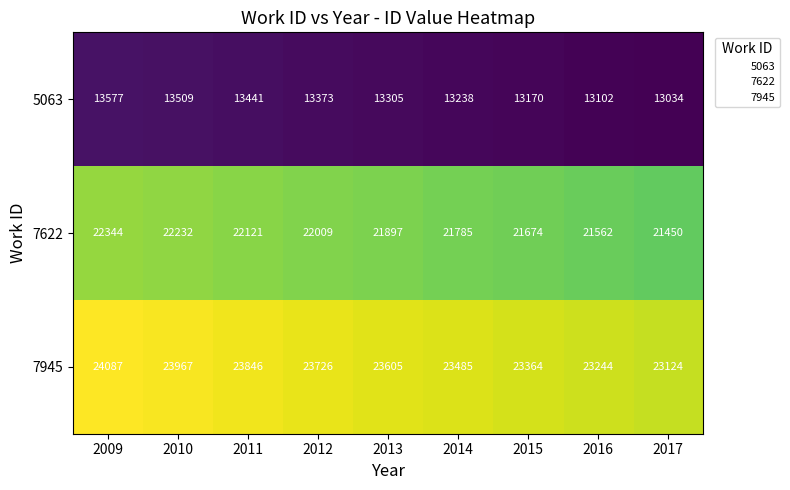

Reading left to right, extract all data points from this chart.

5063: 13577	13509	13441	13373	13305	13238	13170	13102	13034
7622: 22344	22232	22121	22009	21897	21785	21674	21562	21450
7945: 24087	23967	23846	23726	23605	23485	23364	23244	23124